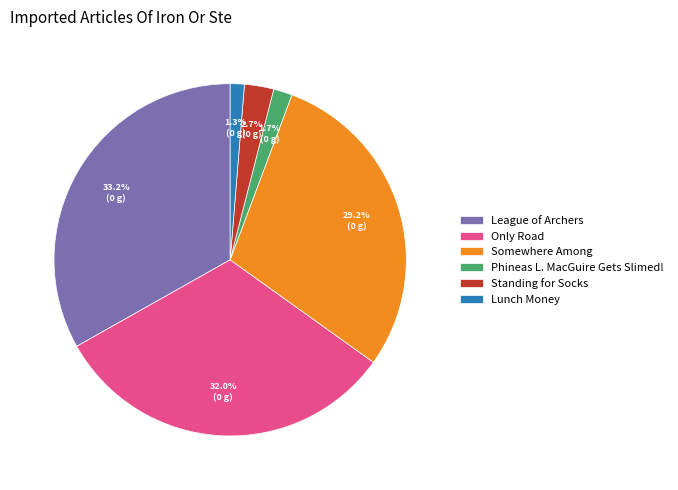

Is Standing for Socks the majority of the pie?

No